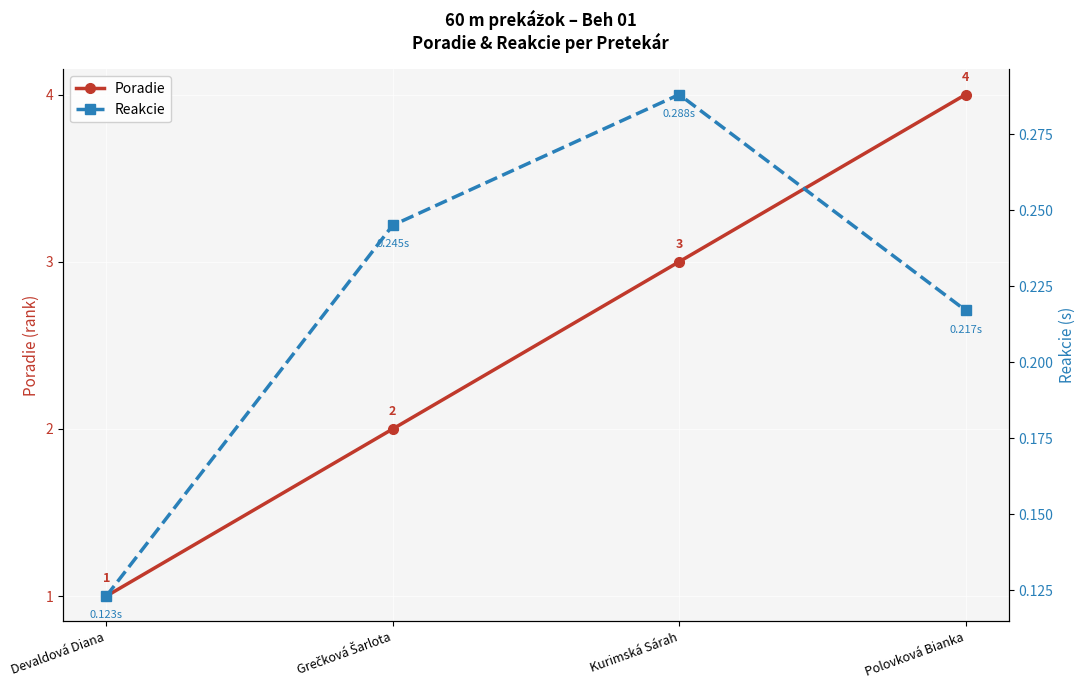

Which category has the lowest value in the Poradie series?

Devaldová Diana